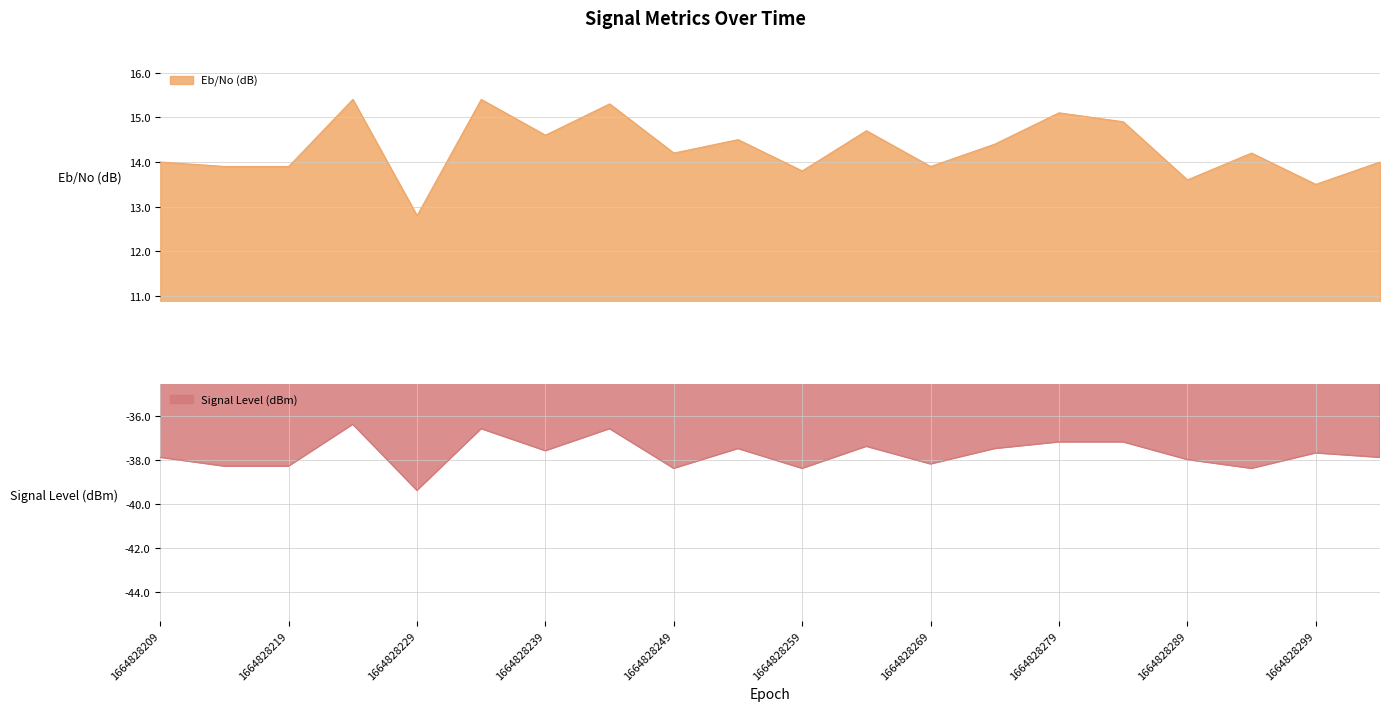

Is it true that Signal Level (dBm) equals -11.1 at 1664828234?

False